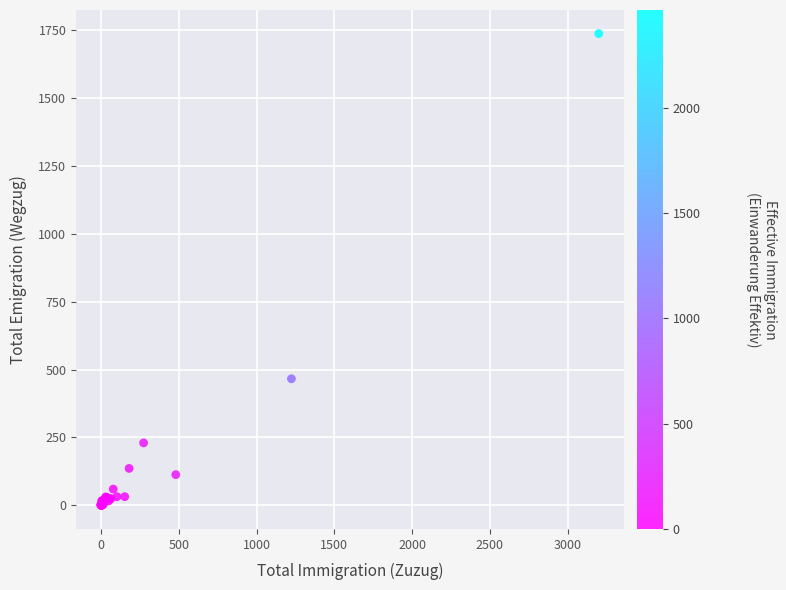

What Y value in the scatter plot is closest to 868?

466